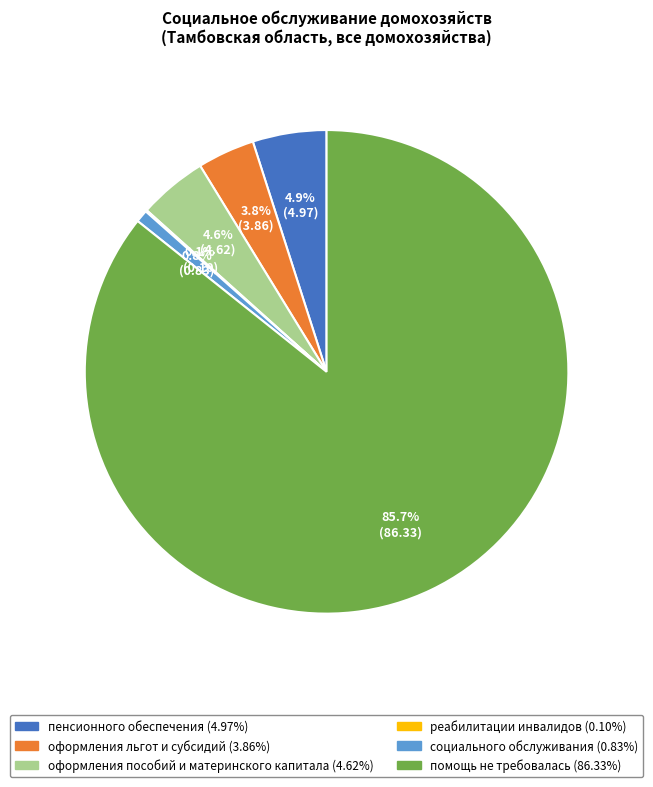

Do помощь не требовалась and оформления пособий и материнского капитала together represent more than half of the pie?

Yes